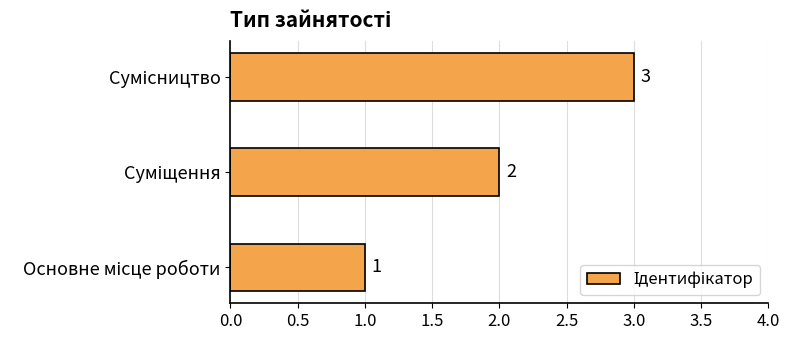

What is the greatest value displayed?

3